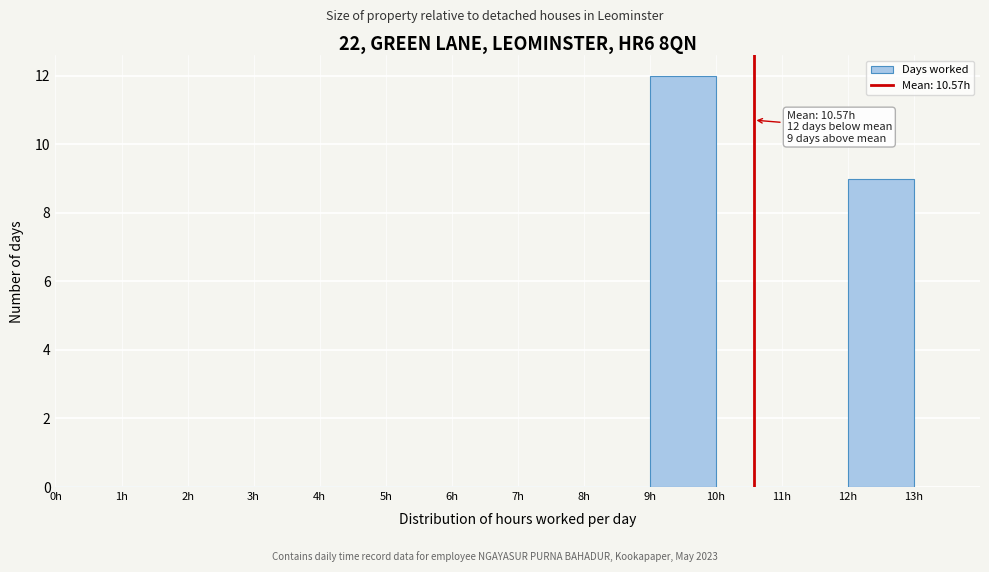

Over which range of the x-axis is the bar tallest?

9 to 10